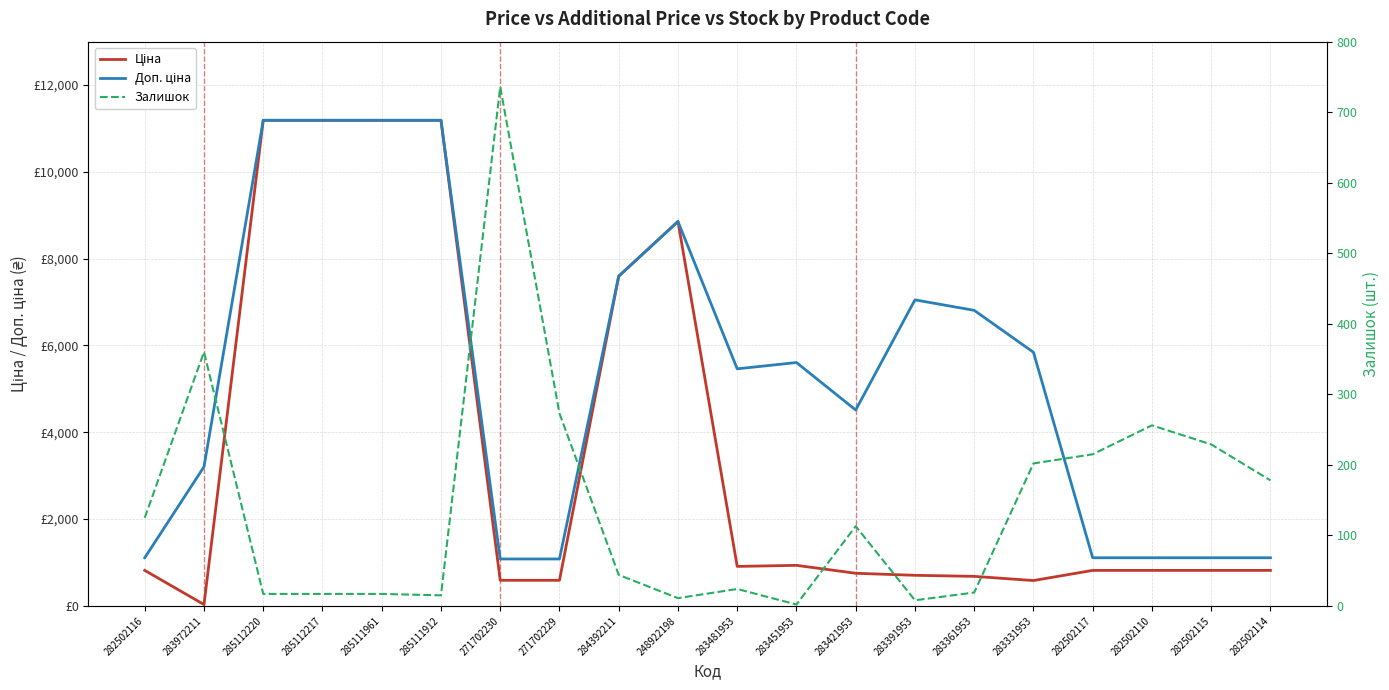

Is the value of Залишок at 283451953 greater than the value of Ціна at 248922198?

No